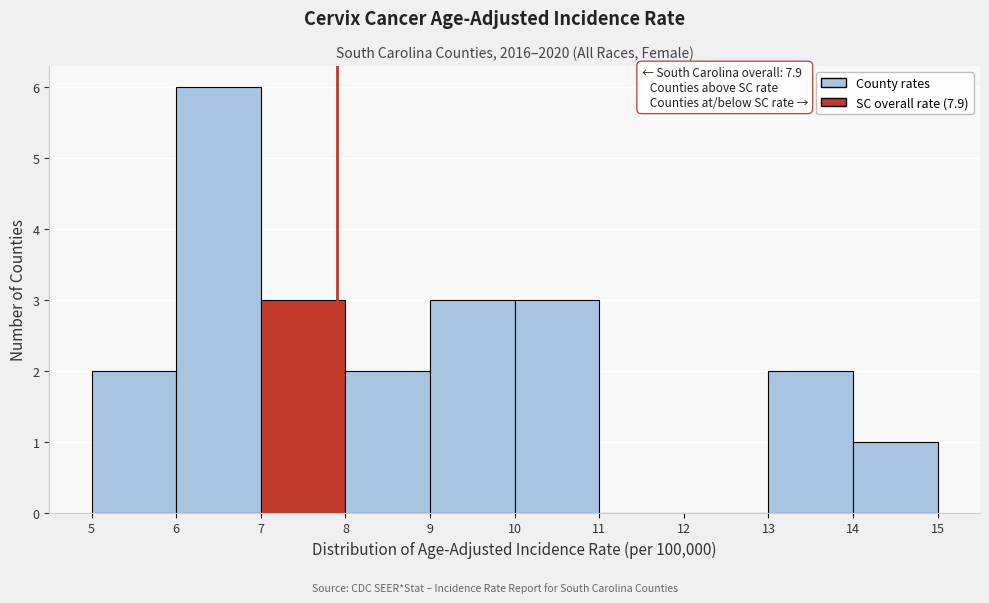

Which range on the x-axis has the tallest bar?

6 to 7